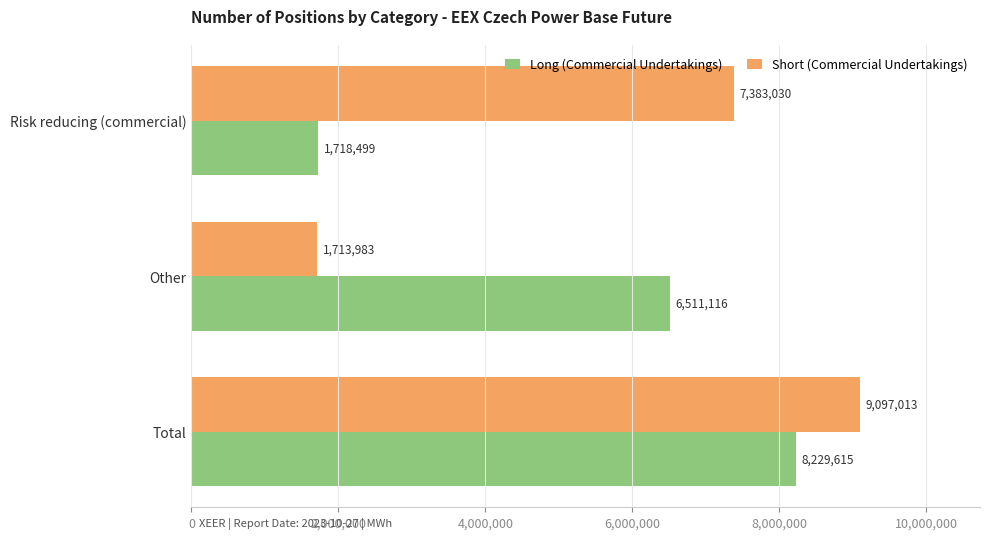

Which series has the largest total across all categories?

Short (Commercial Undertakings)